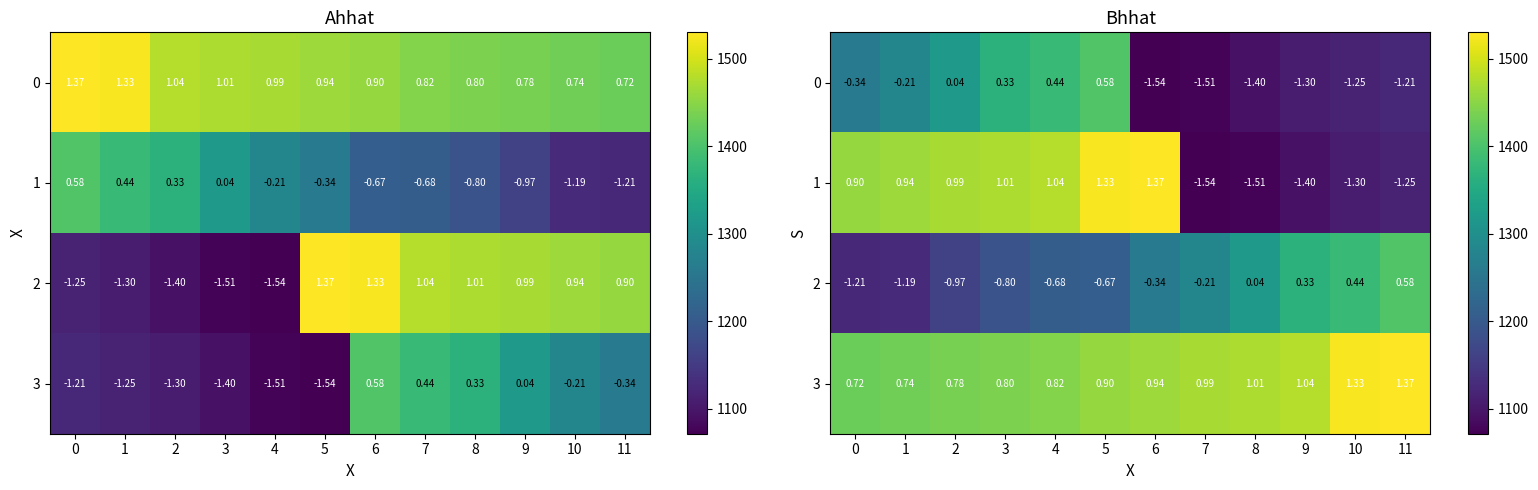

What is the sum of all 0 values?

14607.6